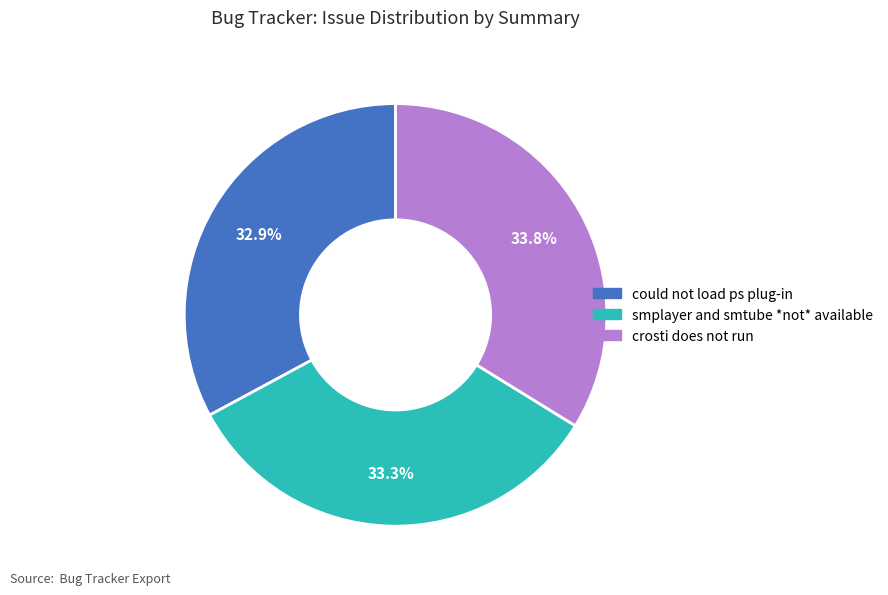

What percentage do could not load ps plug-in and crosti does not run together represent?

66.7%